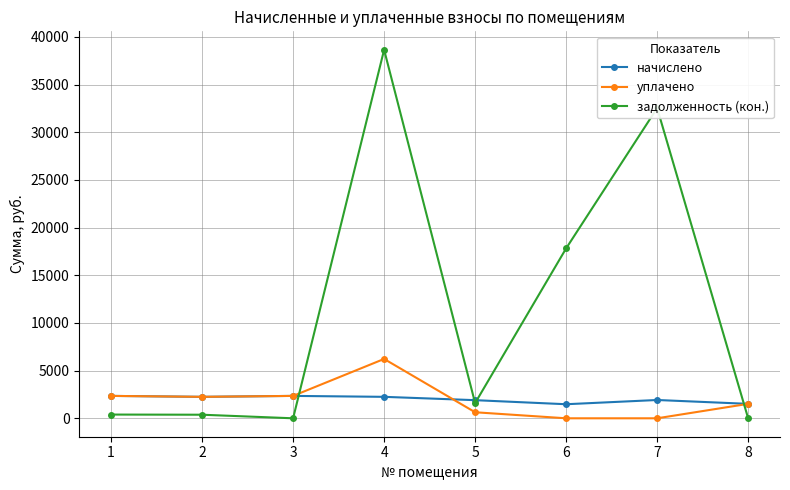

Which series has the largest total across all categories?

задолженность (кон.)